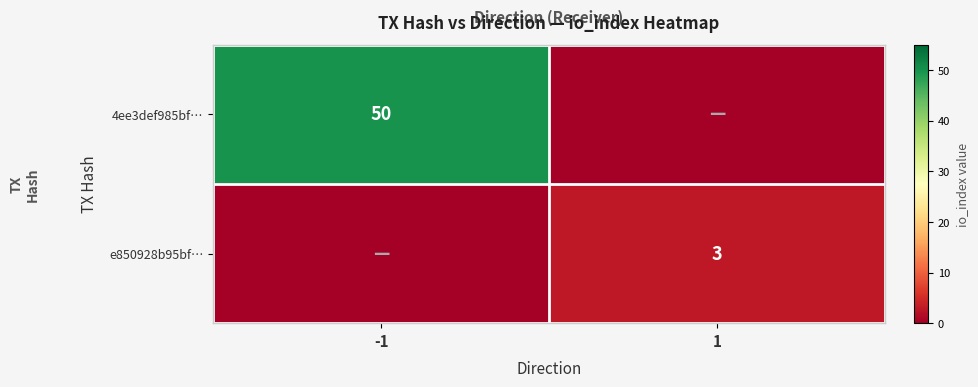

True or false: 4ee3def985bf… has a value of 50 at -1.

True